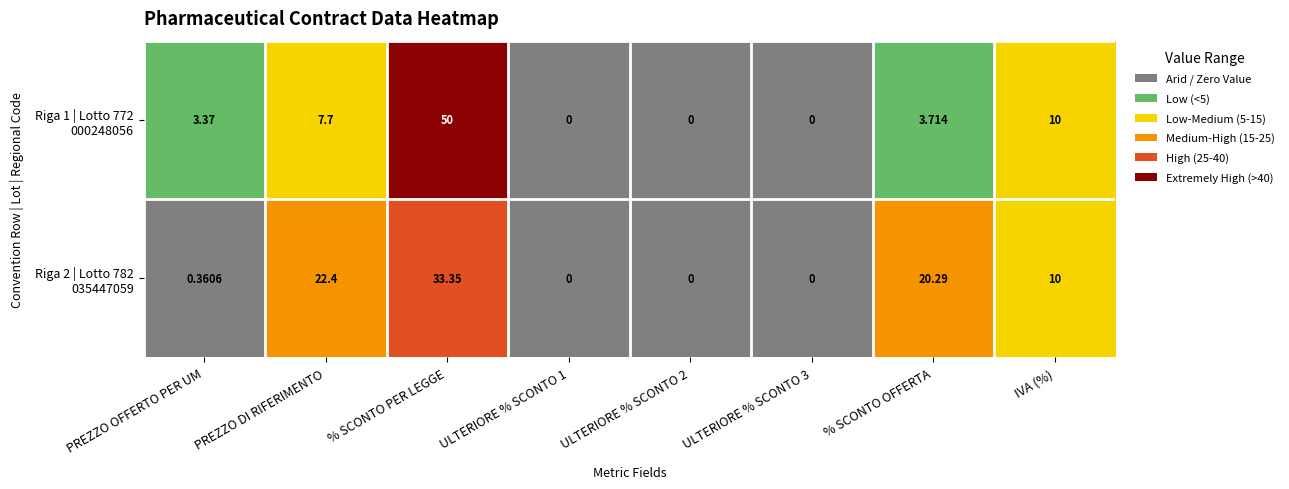

At which category is the sum across all series the highest?

% SCONTO PER LEGGE